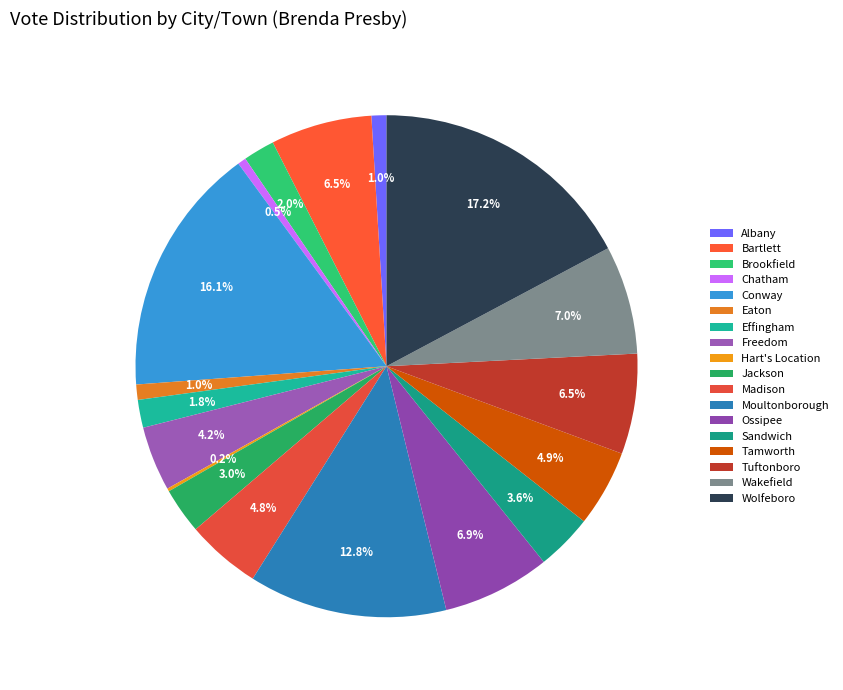

To the nearest percent, what is the difference between the largest and smallest slice percentages?

17%